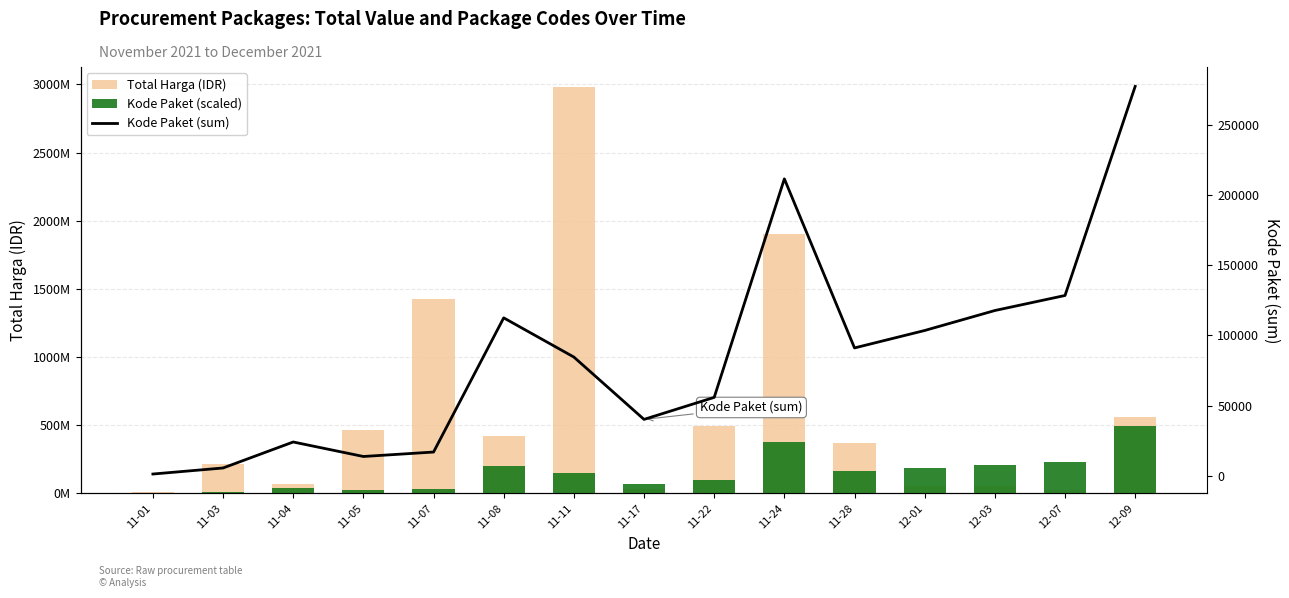

What position from the right is 11-08?

10